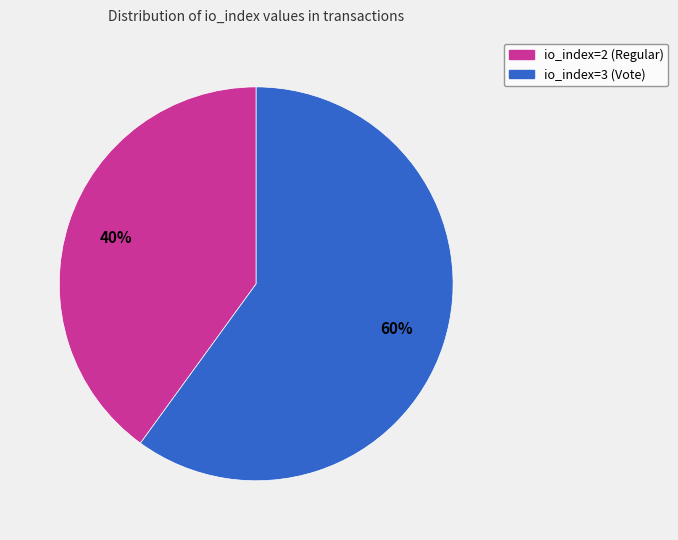

Is the sum of io_index=2 (Regular) and io_index=3 (Vote) greater than half?

Yes